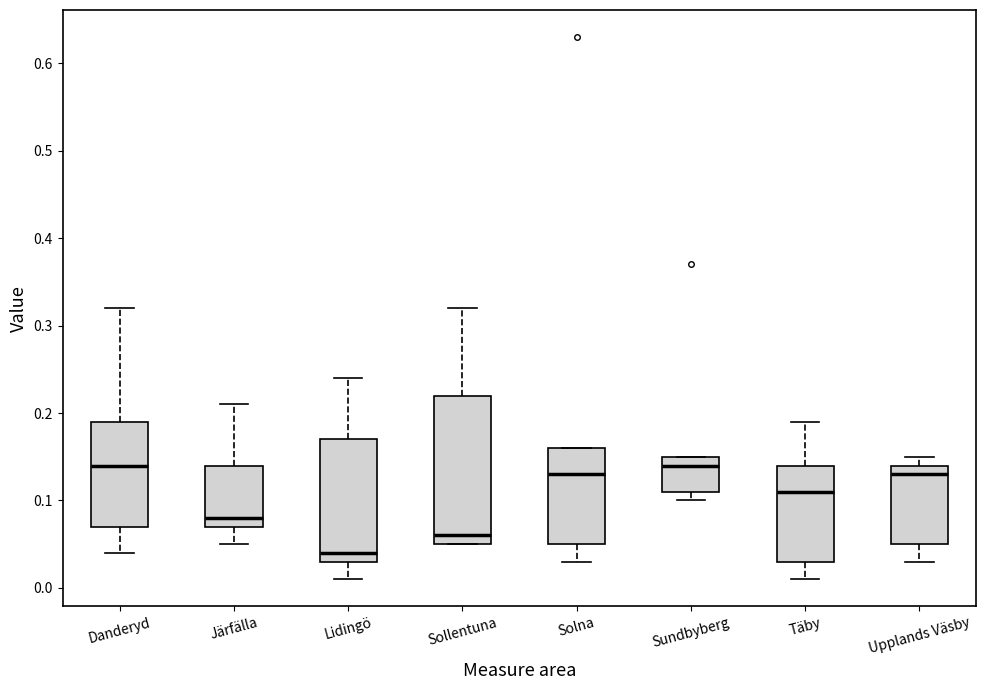

Reading left to right, transcribe this box plot: for each box, give where its median line is, the range the box spans, and where its two whiskers end, as read against the y-axis. The values are not printed on the chart, so give them approximately, as read against the axis.

Danderyd: median 0.14, box 0.07 to 0.19, whiskers 0.04 to 0.32
Järfälla: median 0.08, box 0.07 to 0.14, whiskers 0.05 to 0.21
Lidingö: median 0.04, box 0.03 to 0.17, whiskers 0.01 to 0.24
Sollentuna: median 0.06, box 0.05 to 0.22, whiskers 0.05 to 0.32
Solna: median 0.13, box 0.05 to 0.16, whiskers 0.03 to 0.16
Sundbyberg: median 0.14, box 0.11 to 0.15, whiskers 0.10 to 0.15
Täby: median 0.11, box 0.03 to 0.14, whiskers 0.01 to 0.19
Upplands Väsby: median 0.13, box 0.05 to 0.14, whiskers 0.03 to 0.15